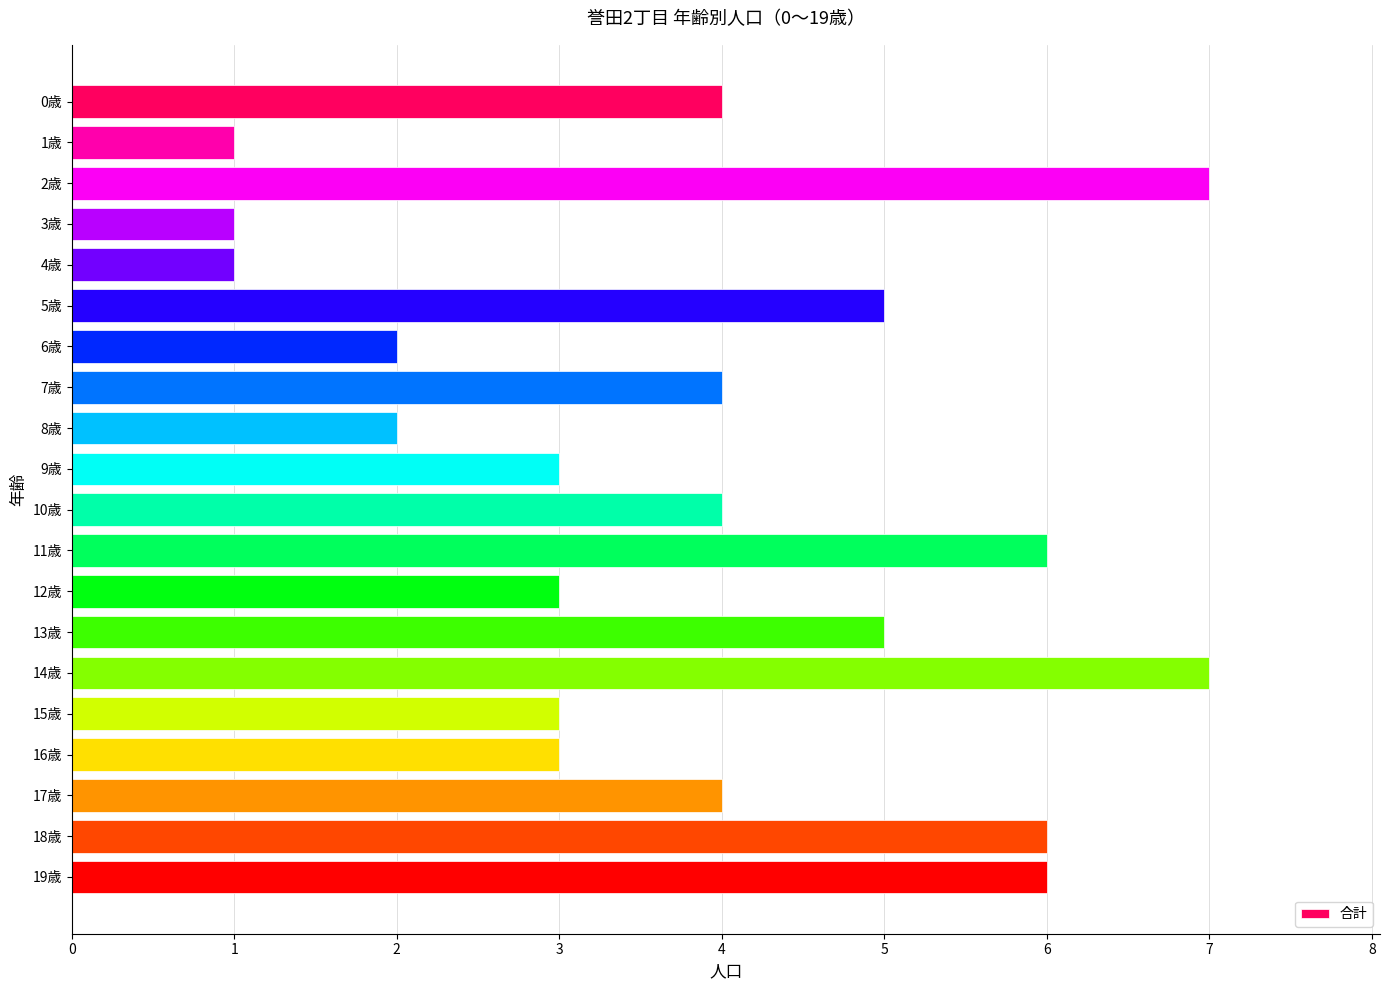

Between 3歳 and 12歳, which is larger?

12歳